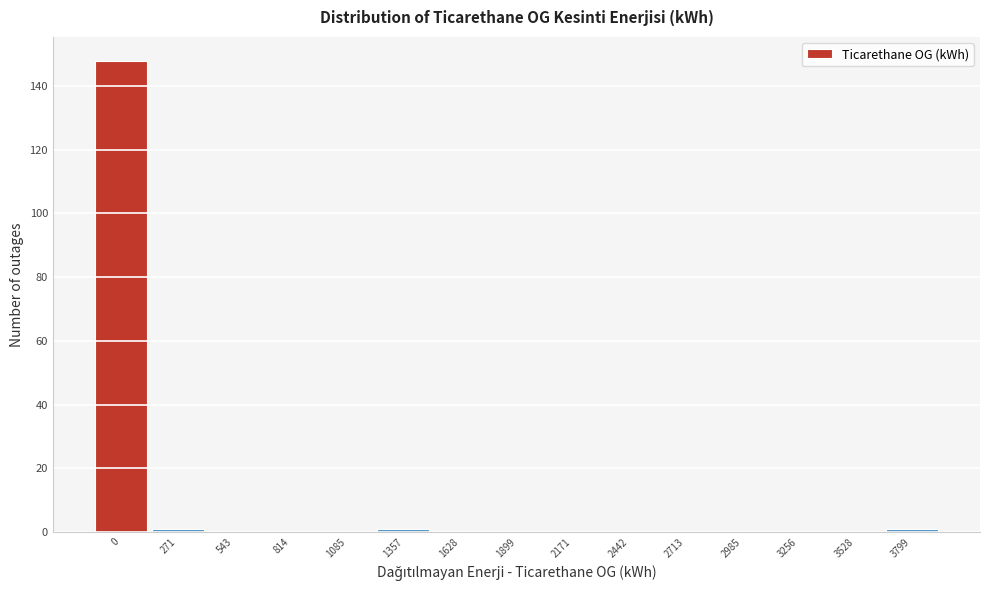

Reading right to left, extract all data points from this chart.

3799=1	3528=0	3256=0	2985=0	2713=0	2442=0	2171=0	1899=0	1628=0	1357=1	1085=0	814=0	543=0	271=1	0=148